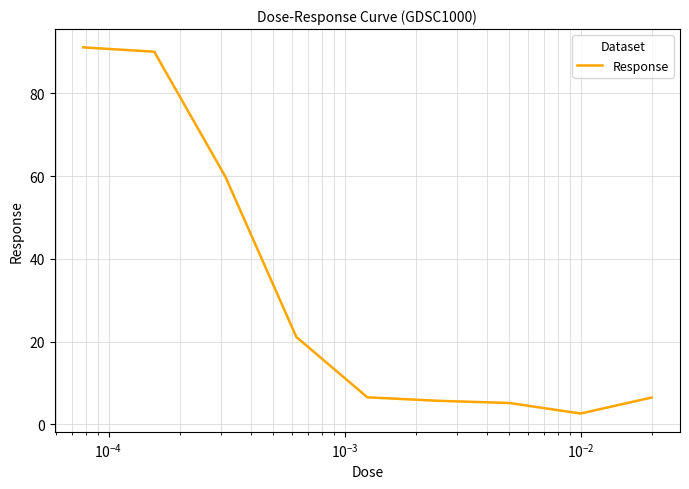

What is the difference between the maximum and minimum values?

88.5